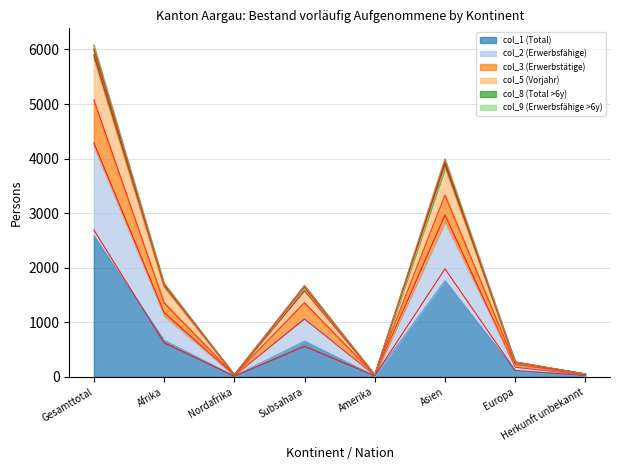

True or false: col_3 (Erwerbstätige) has a value of 9208.5 at Gesamttotal.

False